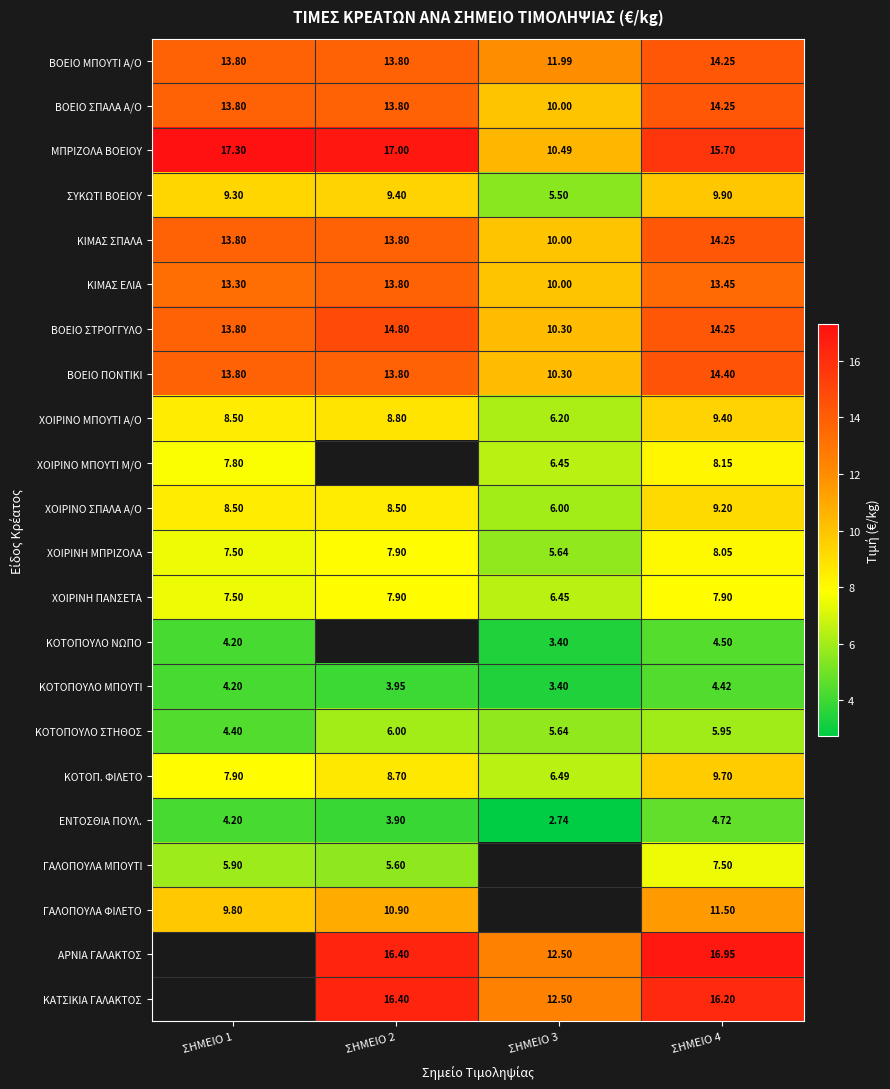

At which category is the sum across all series the highest?

ΣΗΜΕΙΟ 4